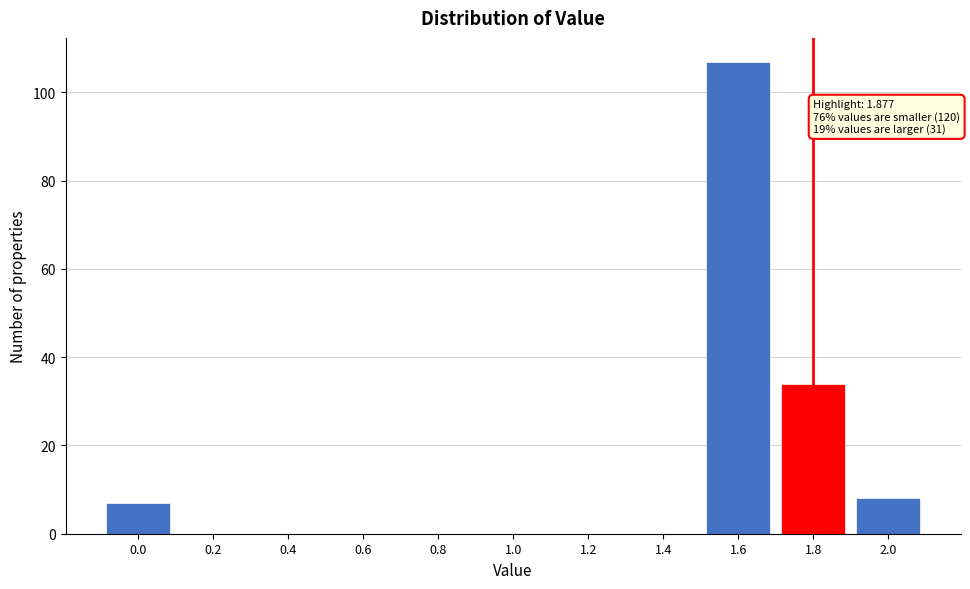

Reading left to right, list all the values displayed in this chart.

0.0=7	0.2=0	0.4=0	0.6=0	0.8=0	1.0=0	1.2=0	1.4=0	1.6=107	1.8=34	2.0=8